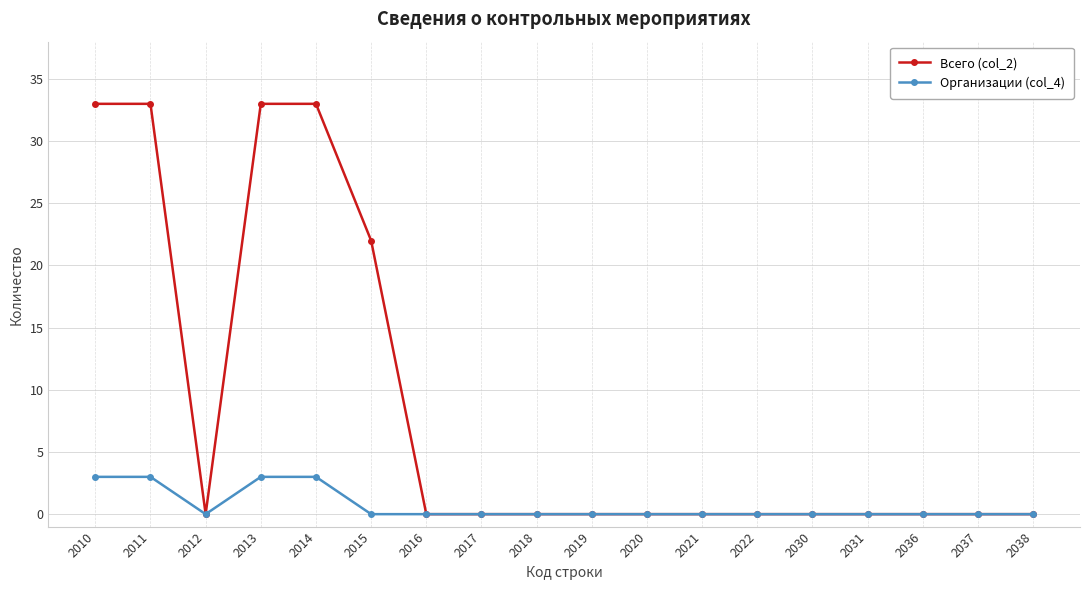

Is this an area chart (filled region under the line)?

No